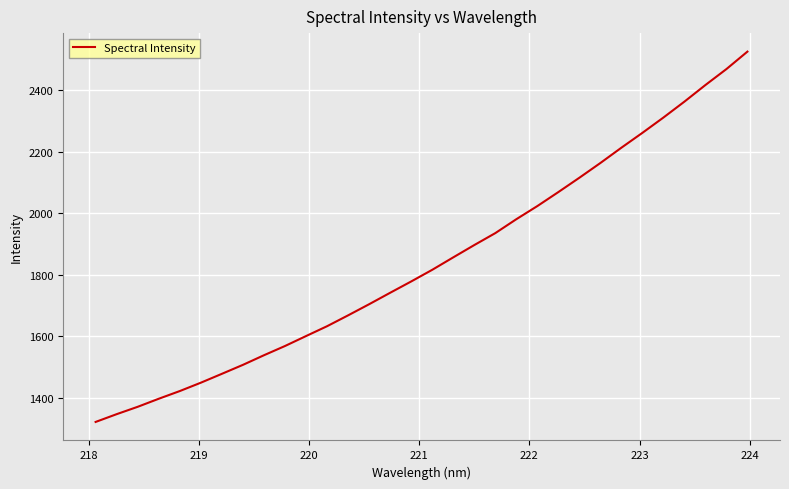

What is the greatest value displayed?

2526.5